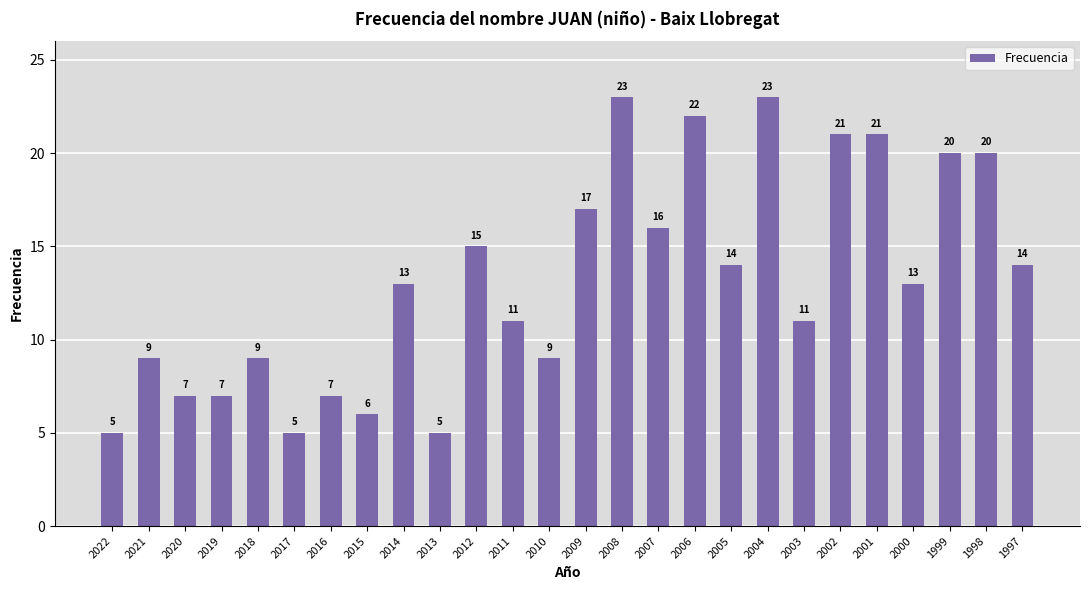

What is the value of the 24th bar from the left?

20